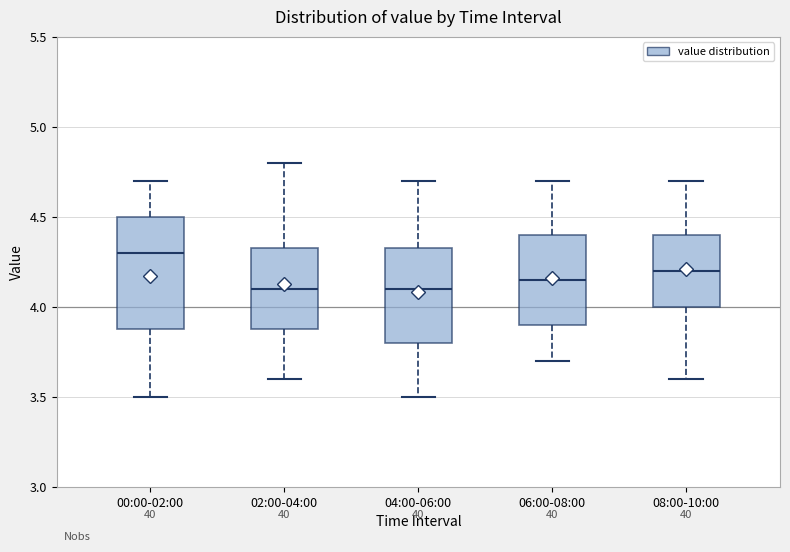

Reading left to right, read every box against the y-axis: the position of its median line, the range the box covers, and the ends of its whiskers. The values are not printed on the chart, so give them approximately, as read against the axis.

00:00-02:00: median 4.30, box 3.90 to 4.50, whiskers 3.50 to 4.70
02:00-04:00: median 4.10, box 3.90 to 4.35, whiskers 3.60 to 4.80
04:00-06:00: median 4.10, box 3.80 to 4.35, whiskers 3.50 to 4.70
06:00-08:00: median 4.15, box 3.90 to 4.40, whiskers 3.70 to 4.70
08:00-10:00: median 4.20, box 4.00 to 4.40, whiskers 3.60 to 4.70